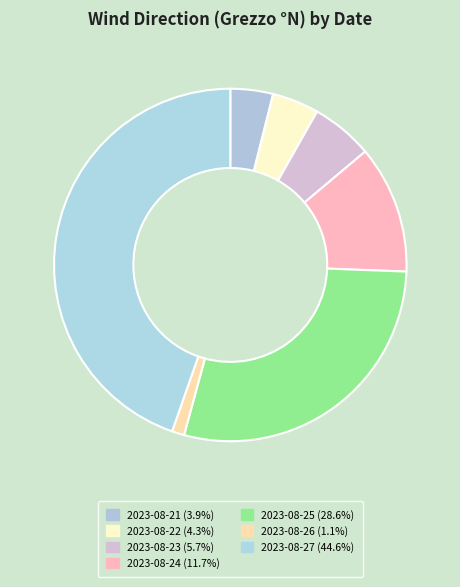

To the nearest percent, what percentage of the pie is 2023-08-24?

12%